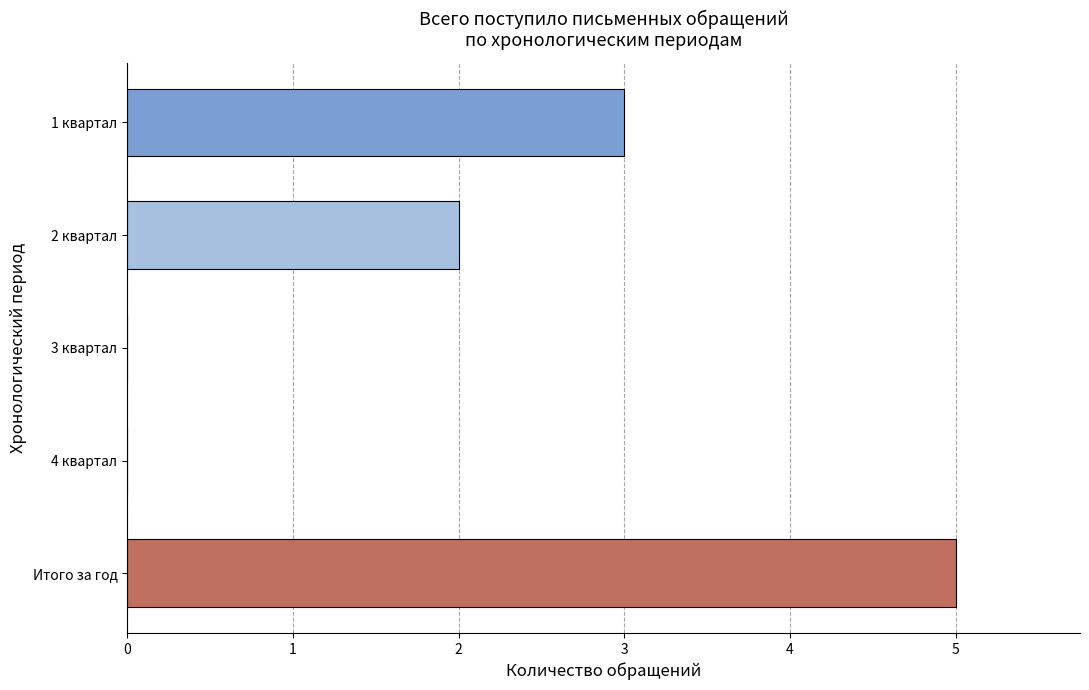

What is the change in value from 4 квартал to Итого за год?

+5